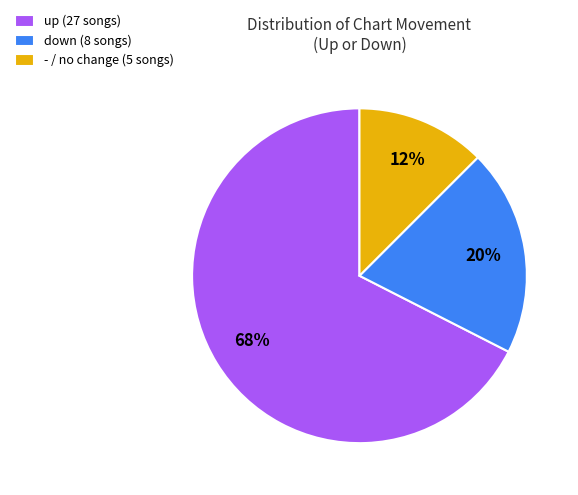

Do down (8 songs) and up (27 songs) together represent more than half of the pie?

Yes